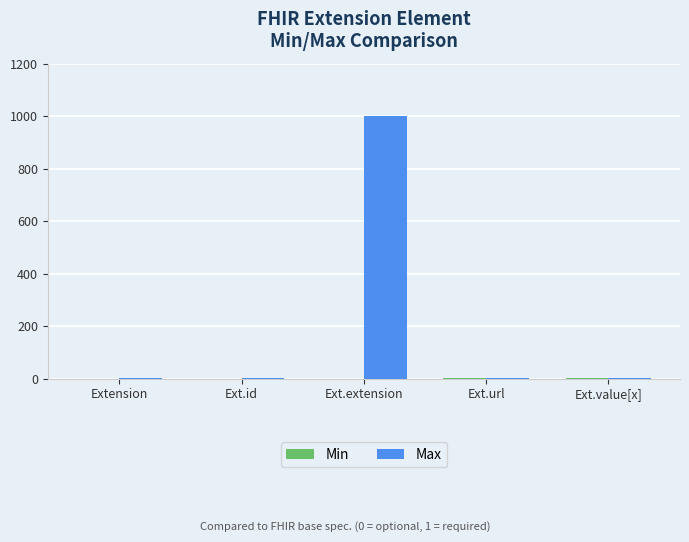

How many groups of bars are there?

5